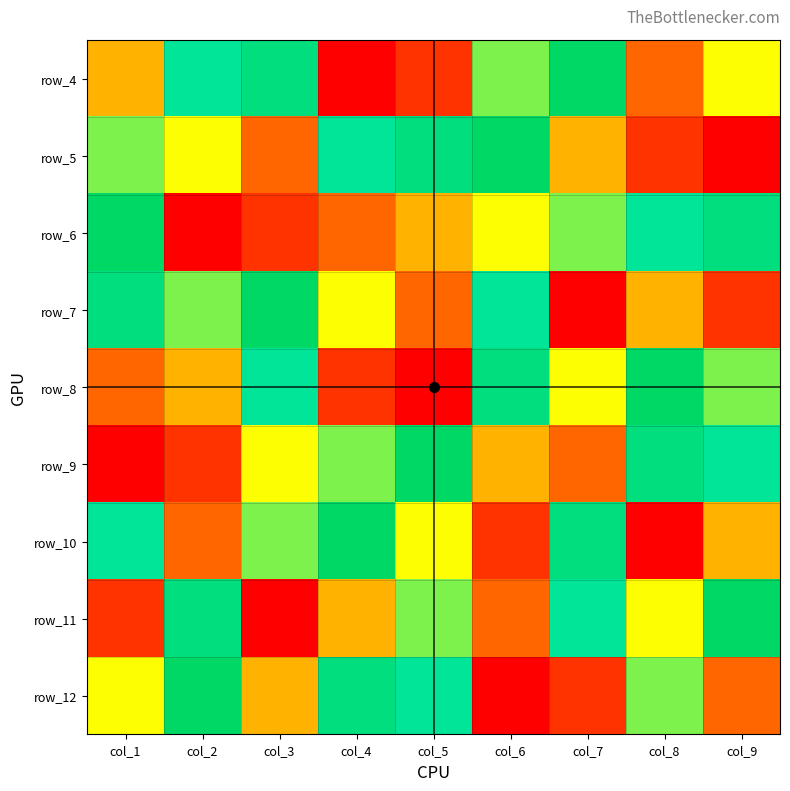

Which label corresponds to the largest value in the chart?

col_7